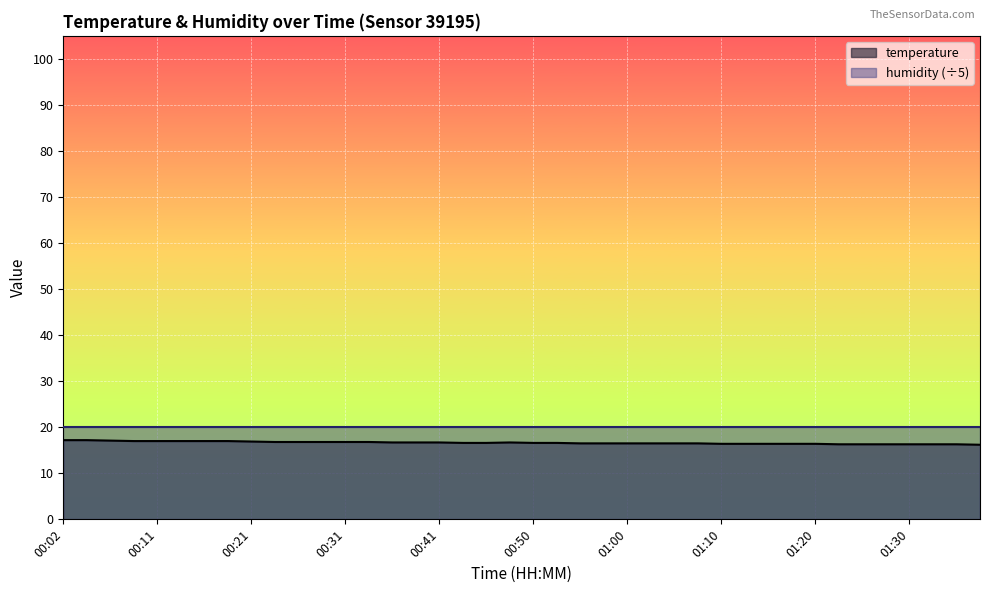

Reading right to left, transcribe all the data shown in this chart.

01:37=16.2	01:34=16.3	01:32=16.3	01:30=16.3	01:27=16.3	01:25=16.3	01:22=16.3	01:20=16.4	01:17=16.4	01:15=16.4	01:12=16.4	01:10=16.4	01:07=16.5	01:05=16.5	01:02=16.5	01:00=16.5	00:58=16.5	00:55=16.5	00:53=16.6	00:50=16.6	00:48=16.7	00:45=16.6	00:43=16.6	00:41=16.7	00:38=16.7	00:36=16.7	00:33=16.8	00:31=16.8	00:28=16.8	00:26=16.8	00:23=16.8	00:21=16.9	00:19=17.0	00:16=17.0	00:14=17.0	00:11=17.0	00:09=17.0	00:06=17.1	00:04=17.2	00:02=17.2